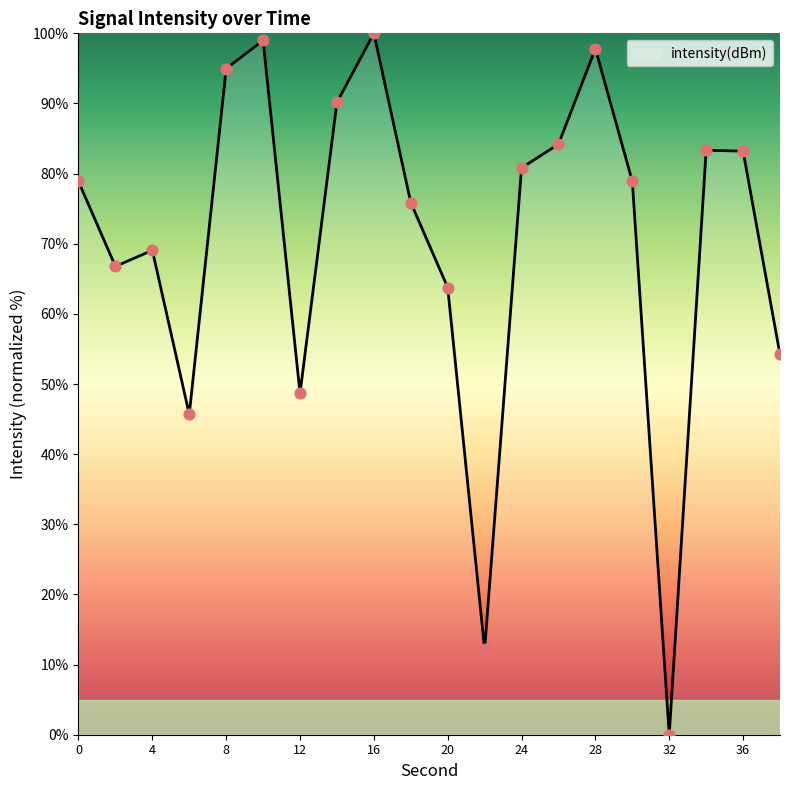

What is the maximum value shown in the chart?

100.0